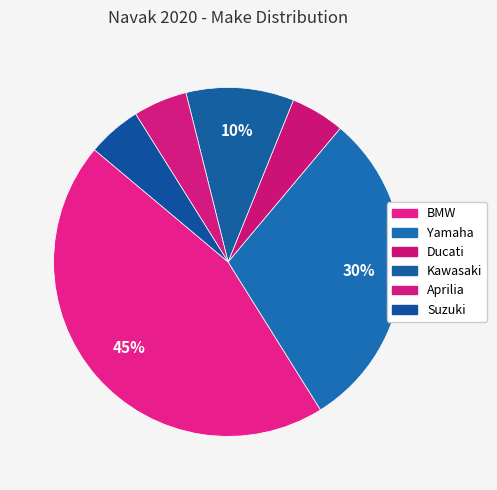

What percentage is NOT represented by Aprilia?

95.0%